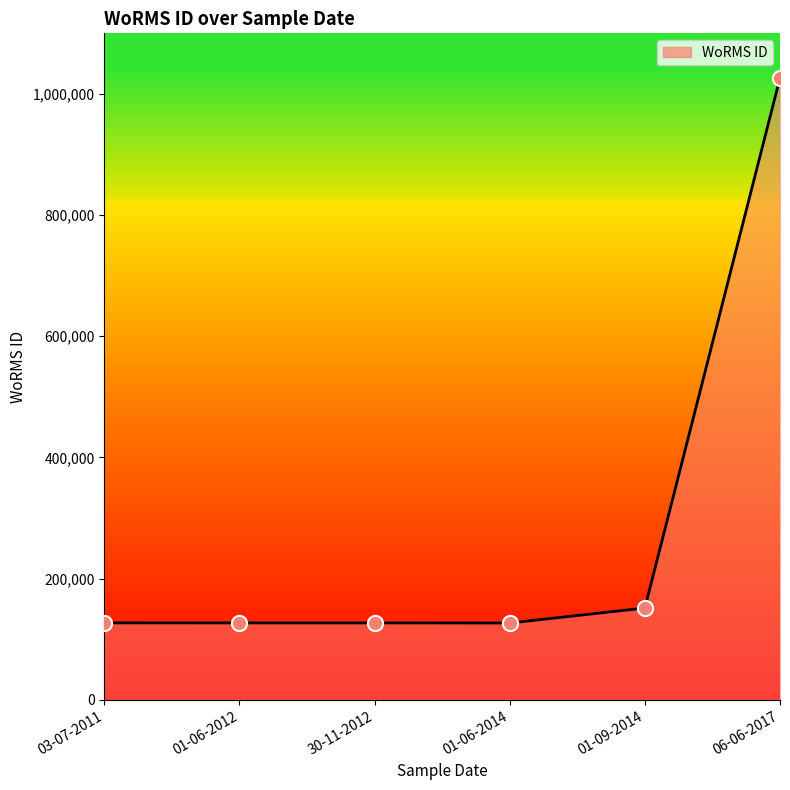

Which has a higher value, 30-11-2012 or 06-06-2017?

06-06-2017